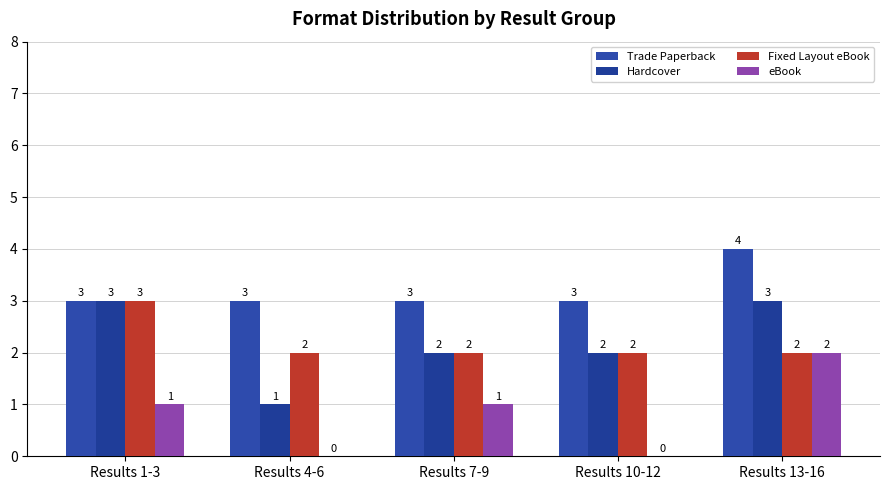

How many groups of bars are there?

5